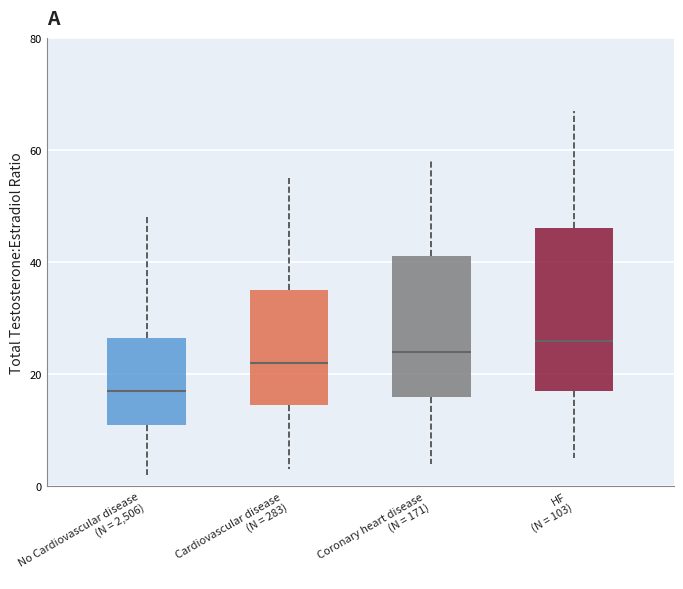

Which box is the tallest, from its lower edge to its upper edge?

HF (N = 103)